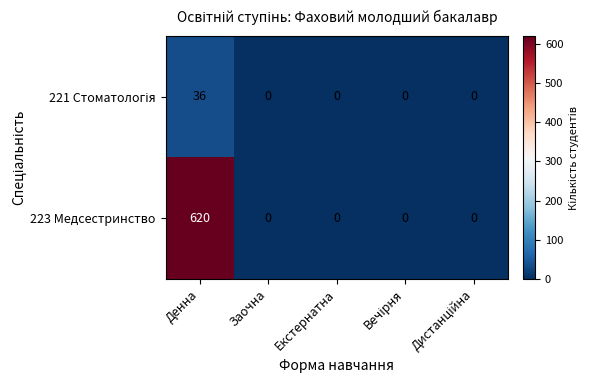

True or false: 223 Медсестринство has a value of 275 at Екстернатна.

False